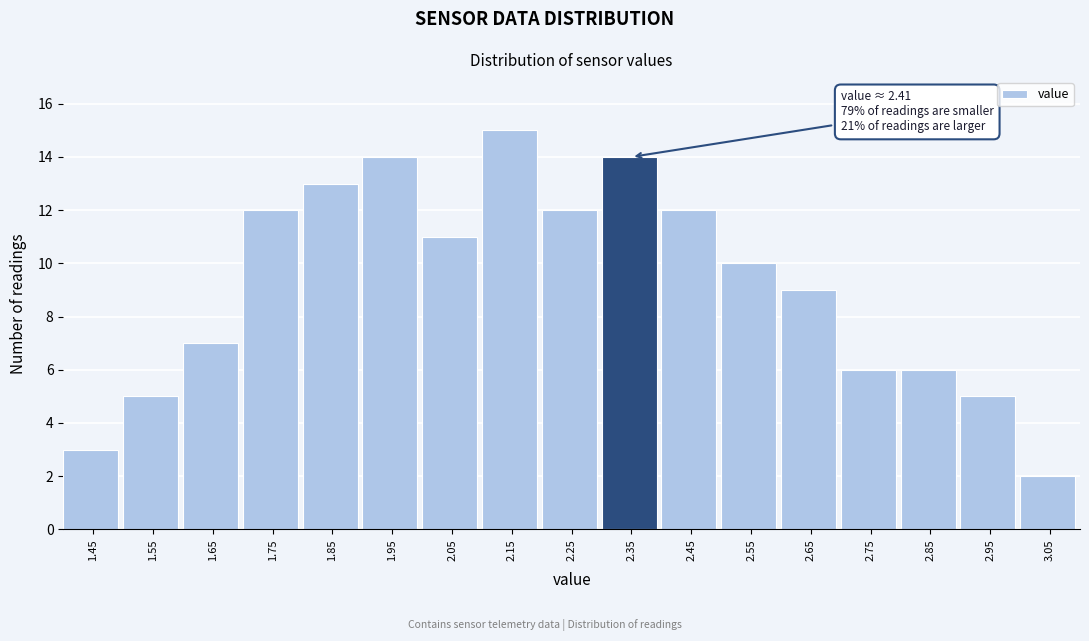

Reading right to left, extract all data points from this chart.

2	5	6	6	9	10	12	14	12	15	11	14	13	12	7	5	3